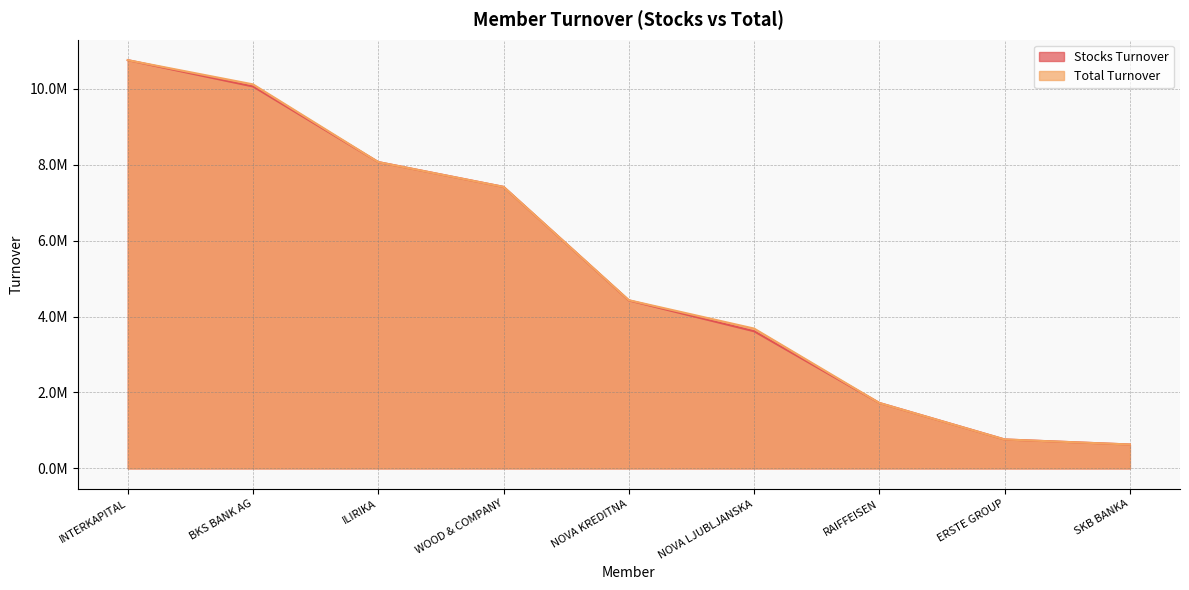

Rank the series at NOVA LJUBLJANSKA from lowest to highest value.

Stocks Turnover, Total Turnover